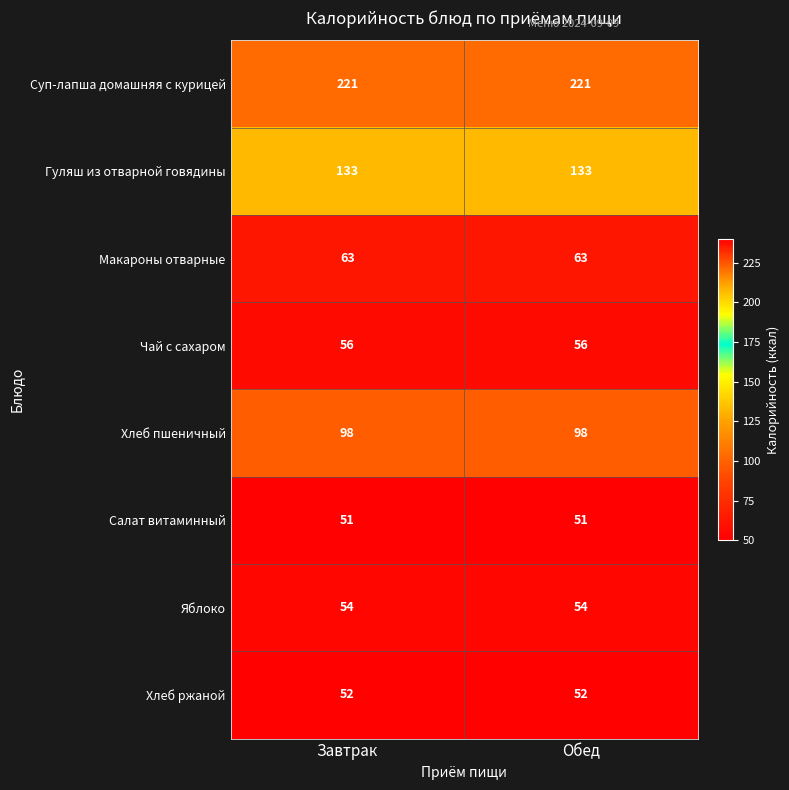

What is the total value across all series at Завтрак?

728